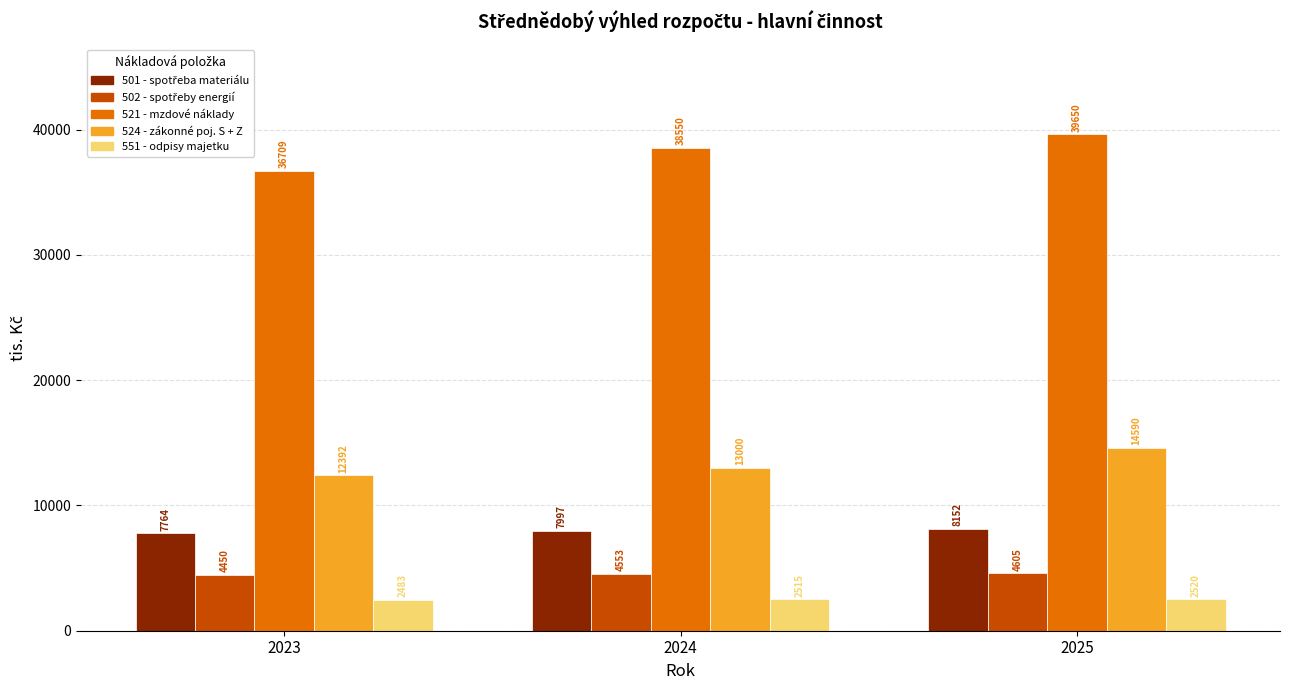

True or false: 521 - mzdové náklady has a value of 9384 at 2024.

False